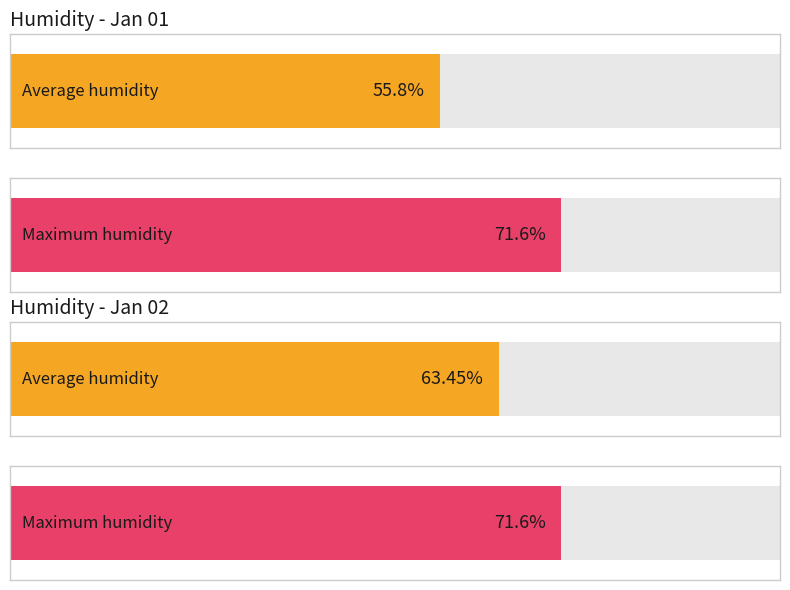

The value of Maximum humidity at 20:00 is 83.6. True or false?

False